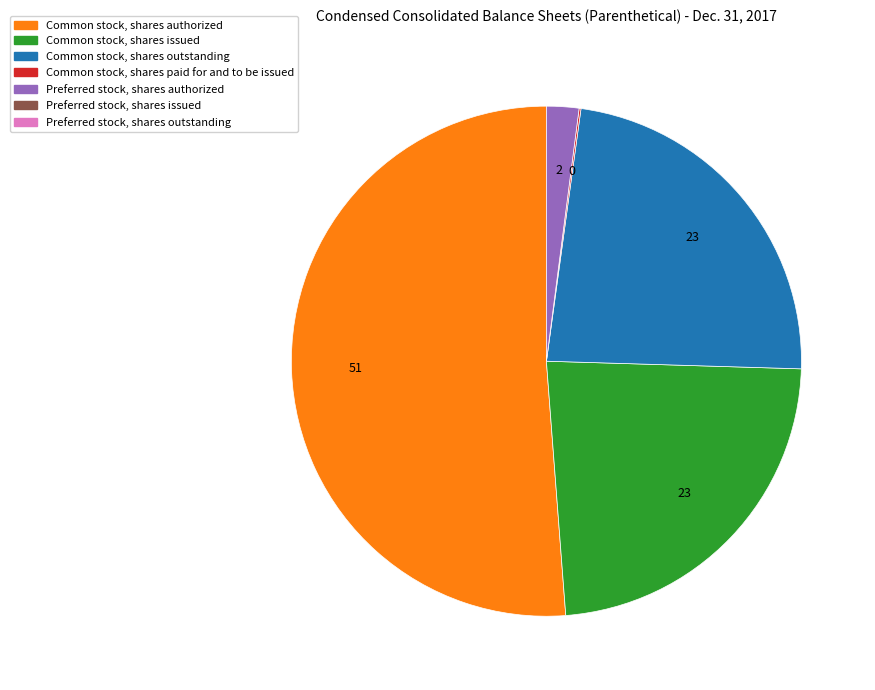

Does any single category account for the majority?

Yes